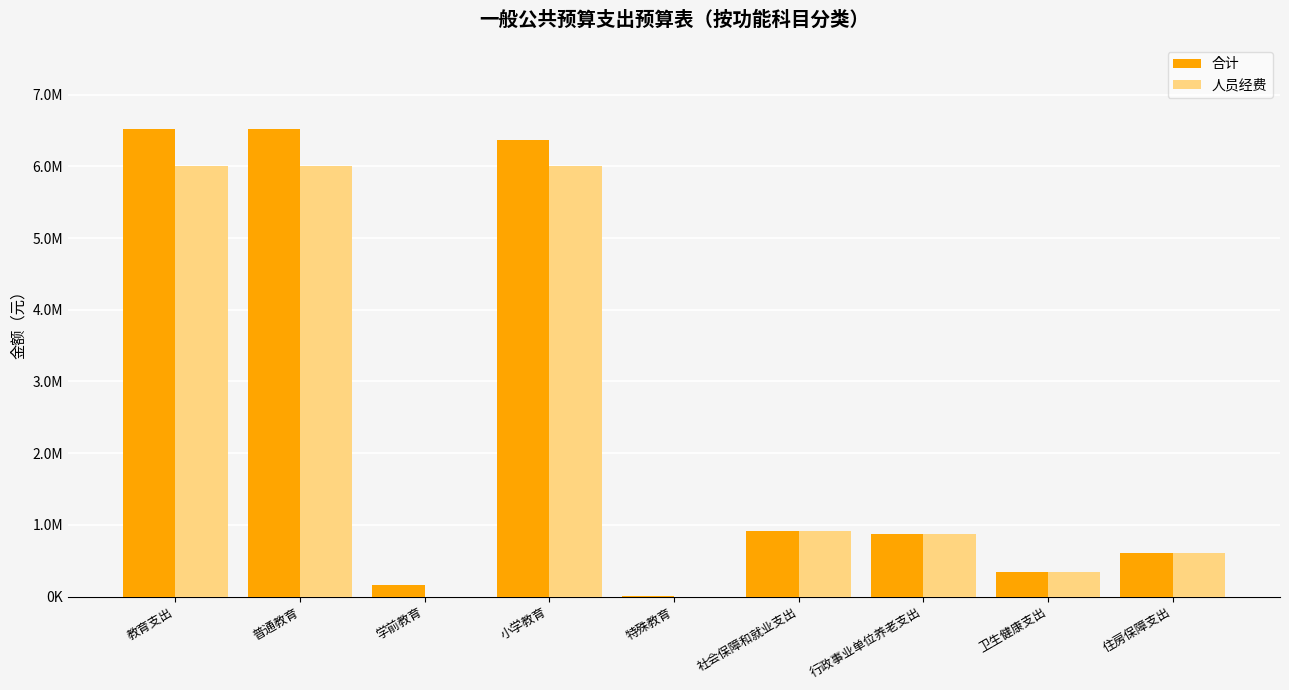

Are the bars grouped side by side (vs. stacked)?

Yes